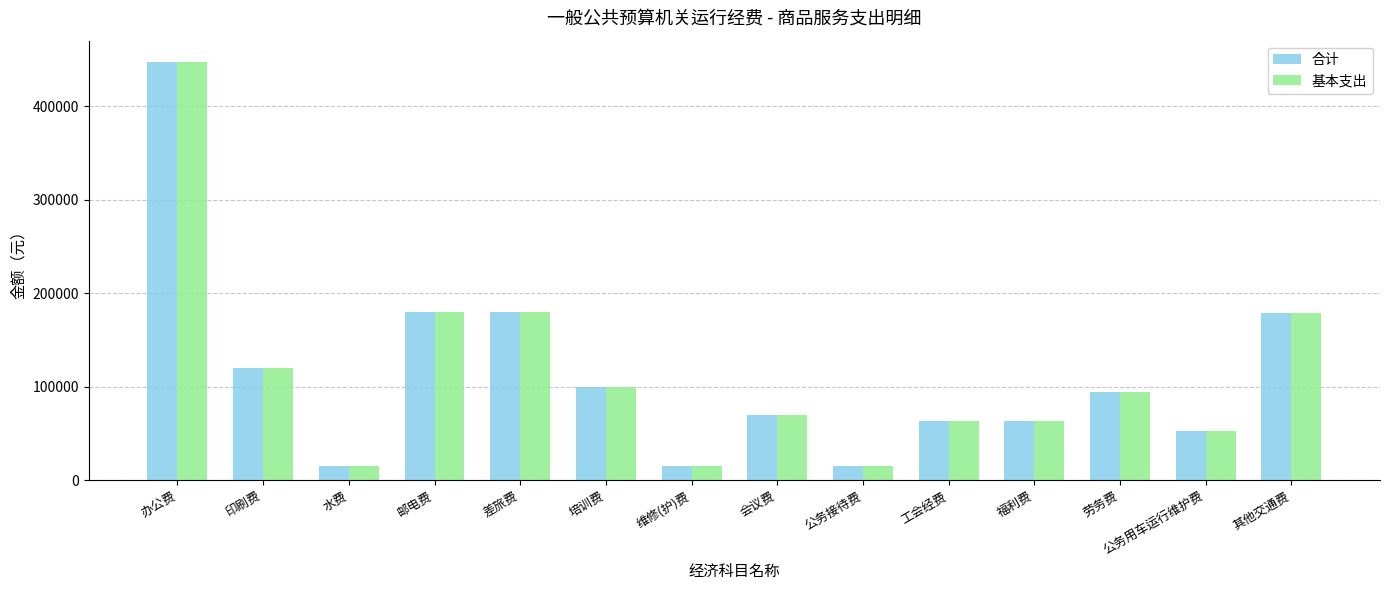

What is the highest value of the 合计 series?

448000.0